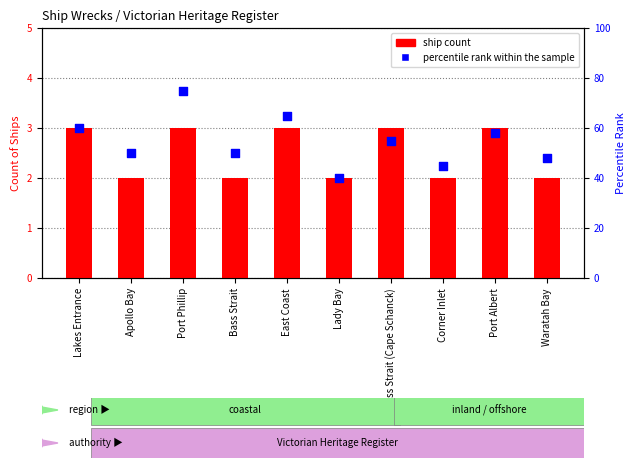

At which category is the sum across all series the highest?

Port Phillip